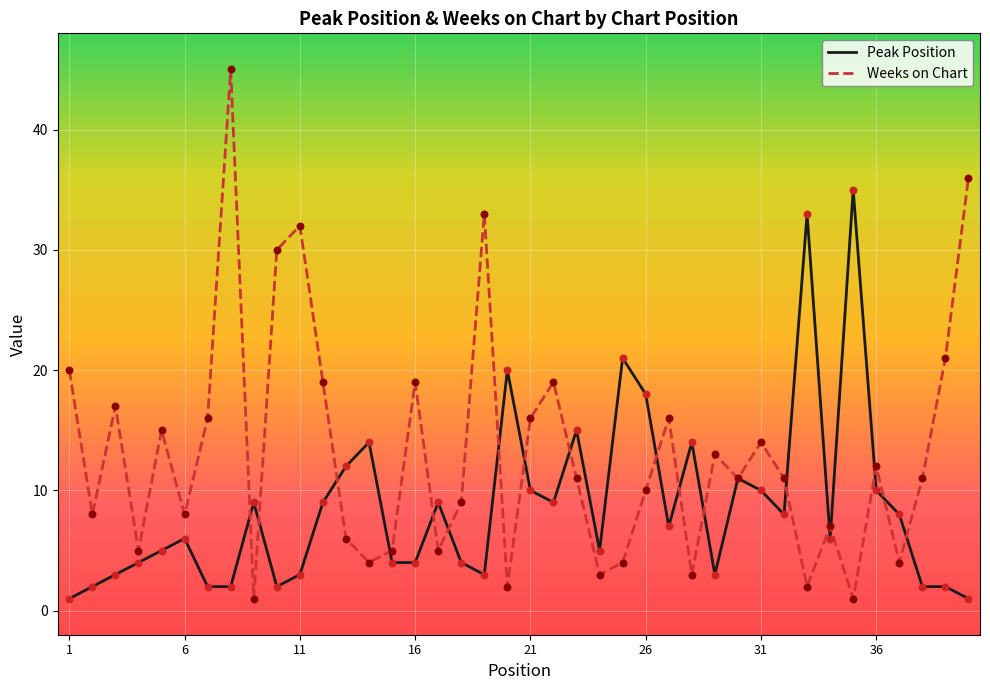

At how many categories does at least one series exceed 39?

1